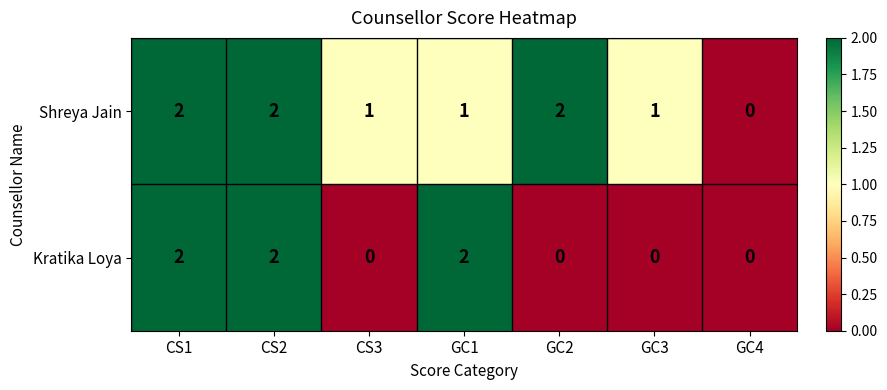

Count the number of data series in this chart.

2